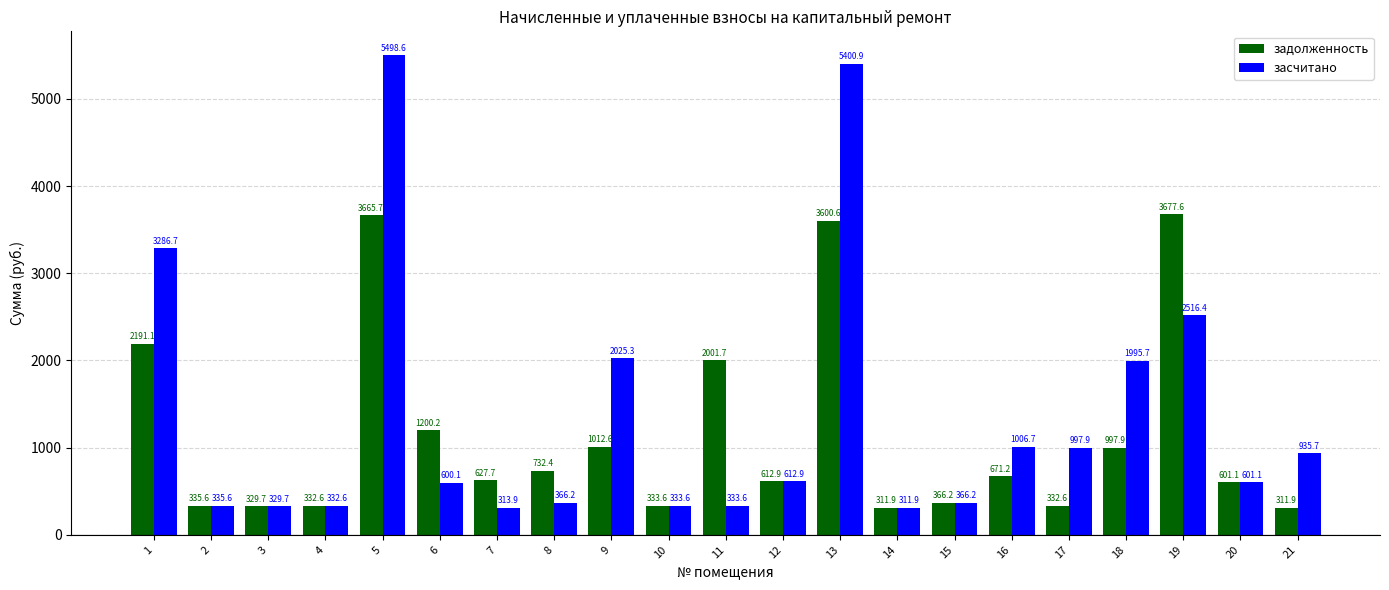

Where does the задолженность series first go above 627?

1